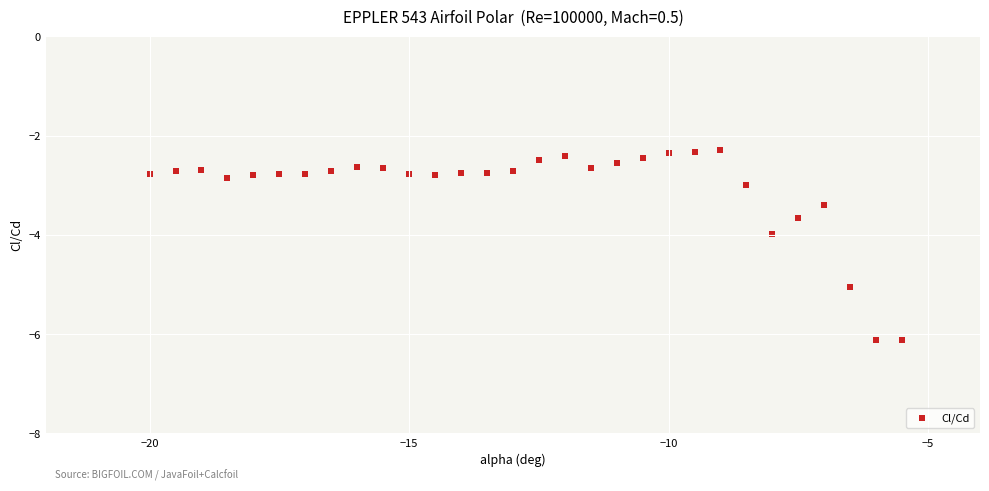

What is the range of X values (max minus min)?

14.5